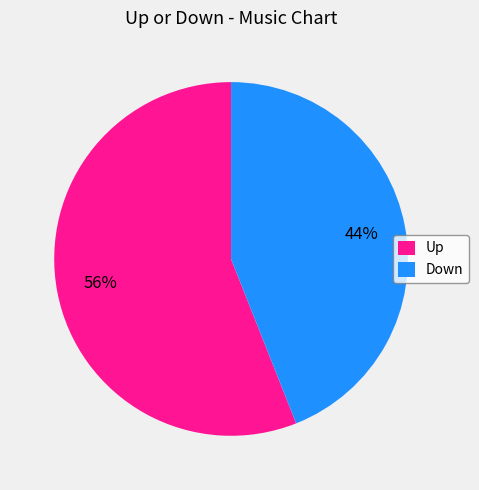

How many slices are in this pie chart?

2